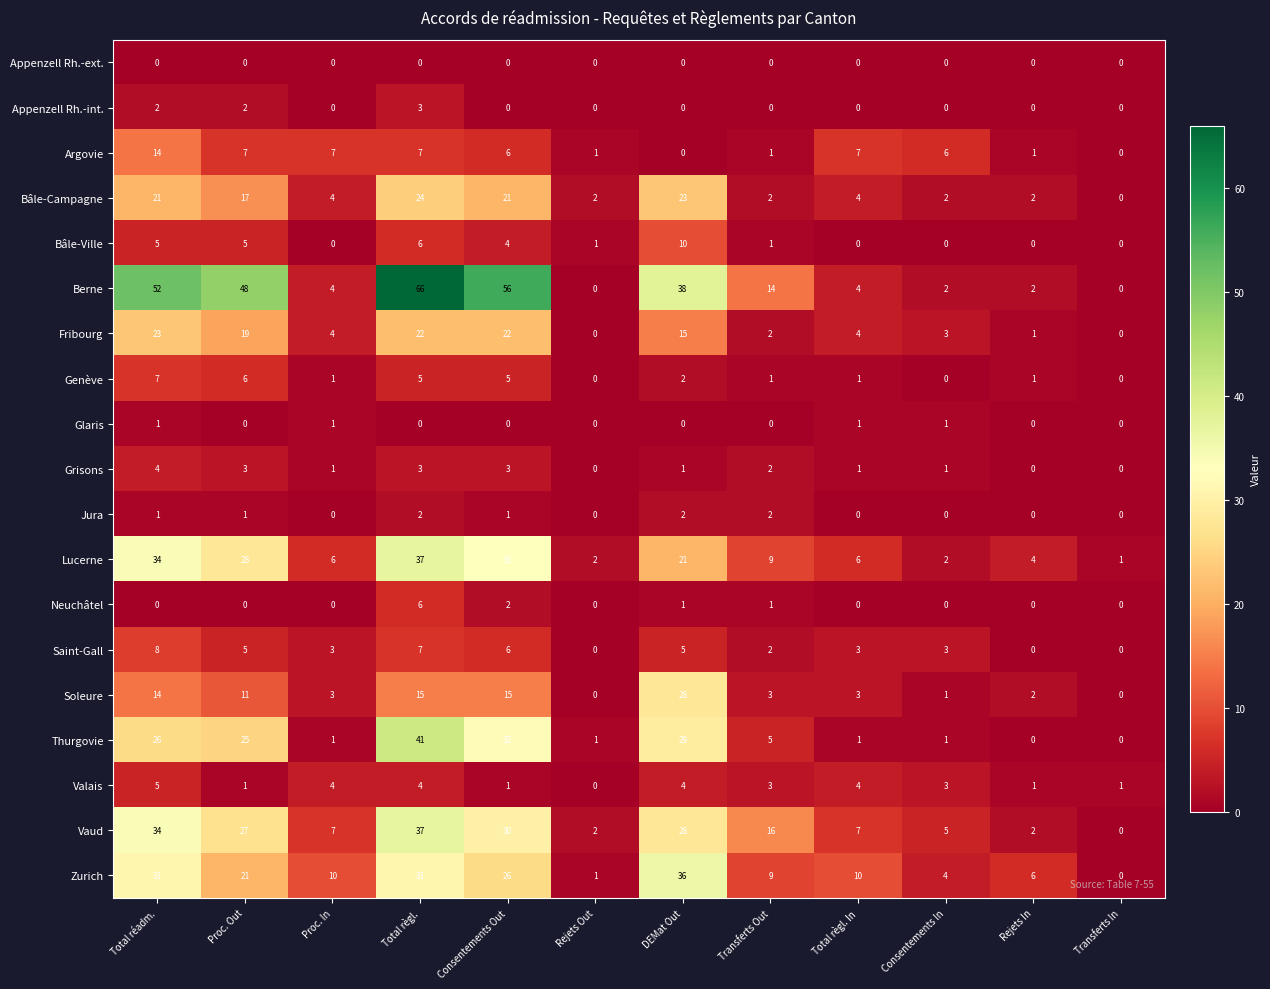

At which label is Bâle-Campagne closest to 12?

Proc. Out